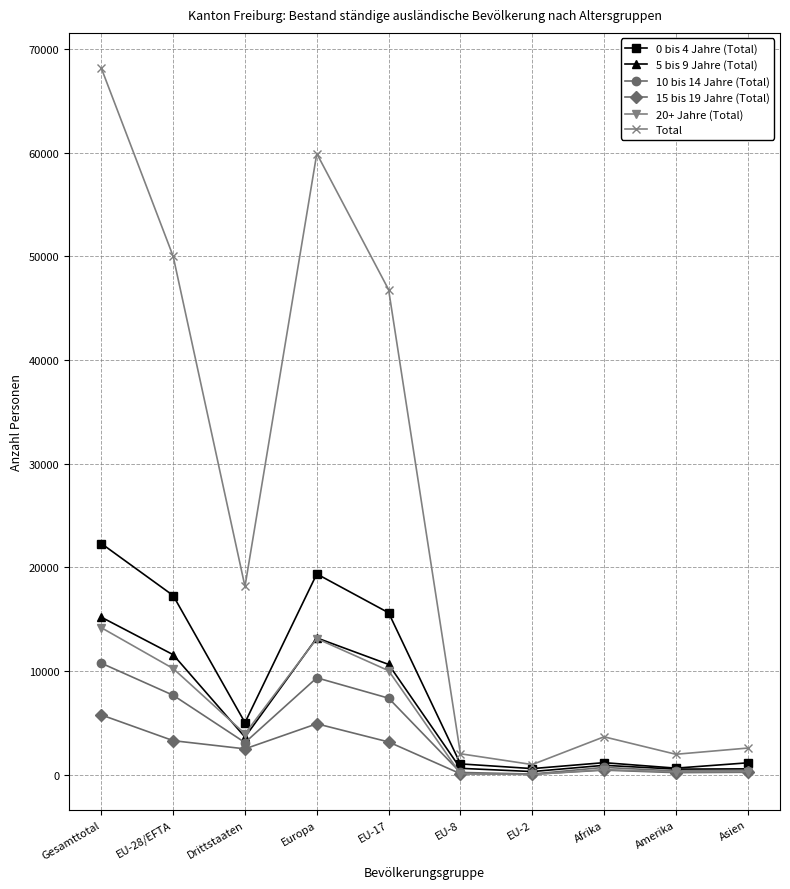

In 10 bis 14 Jahre (Total), how many points are higher than both neighbors (excluding endpoints)?

2